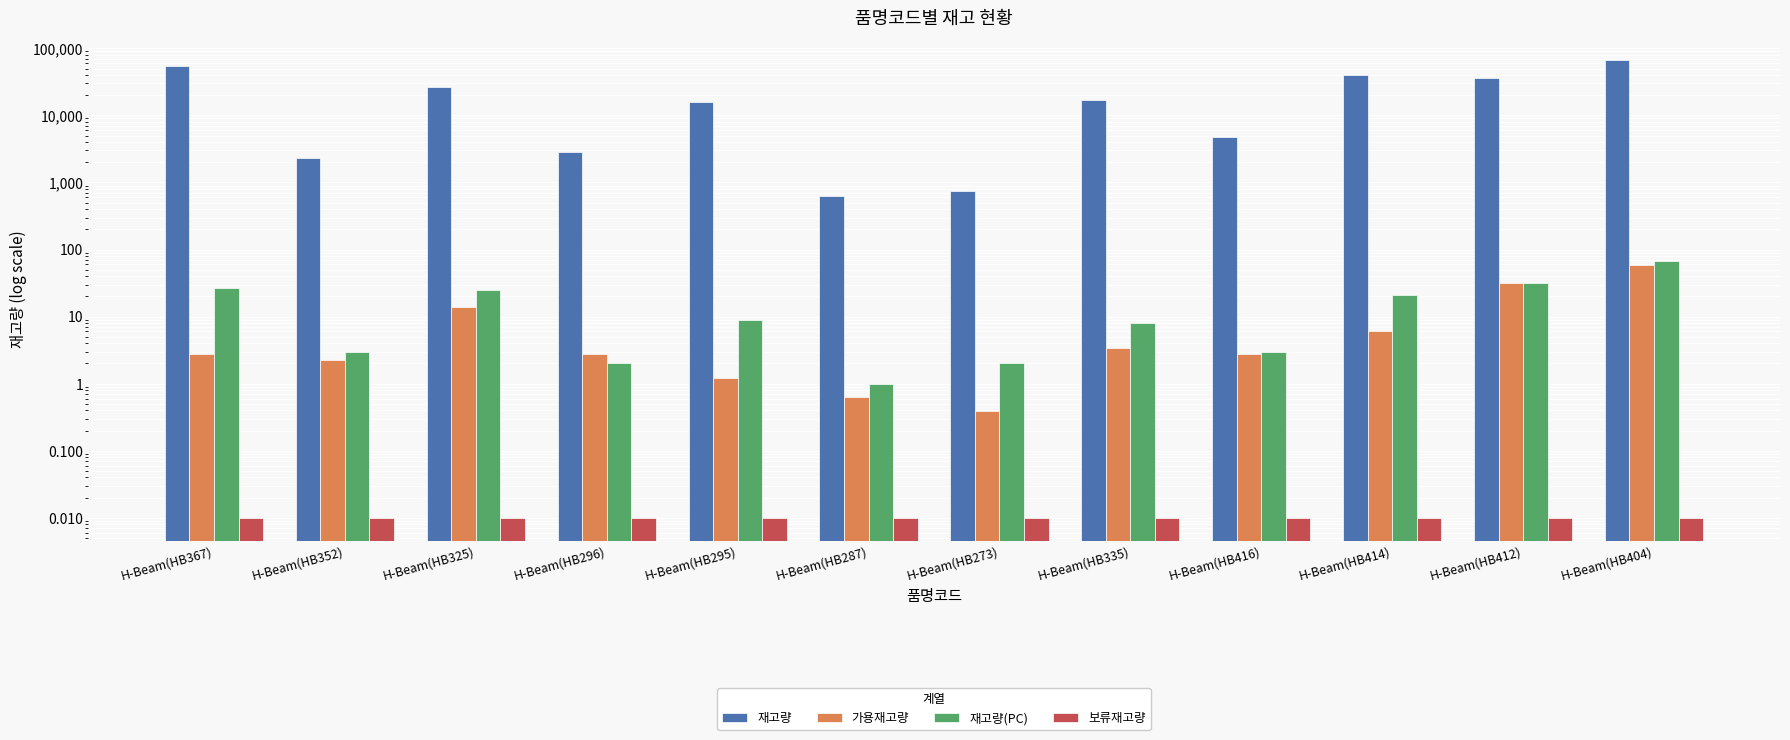

At which label does 가용재고량 first exceed 2?

H-Beam(HB367)